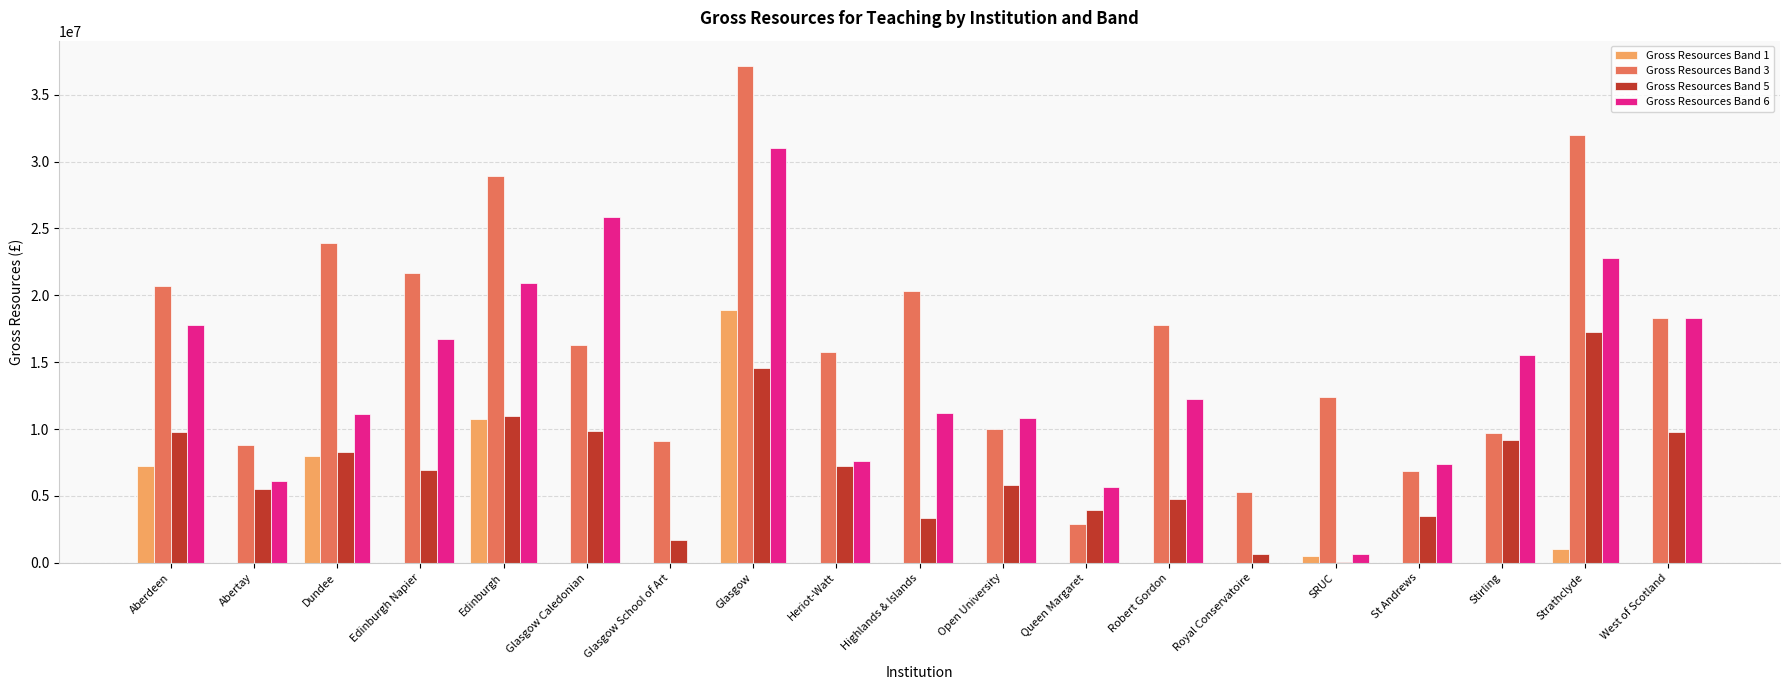

The Gross Resources Band 1 series shows 0.0 at Glasgow School of Art. True or false?

True